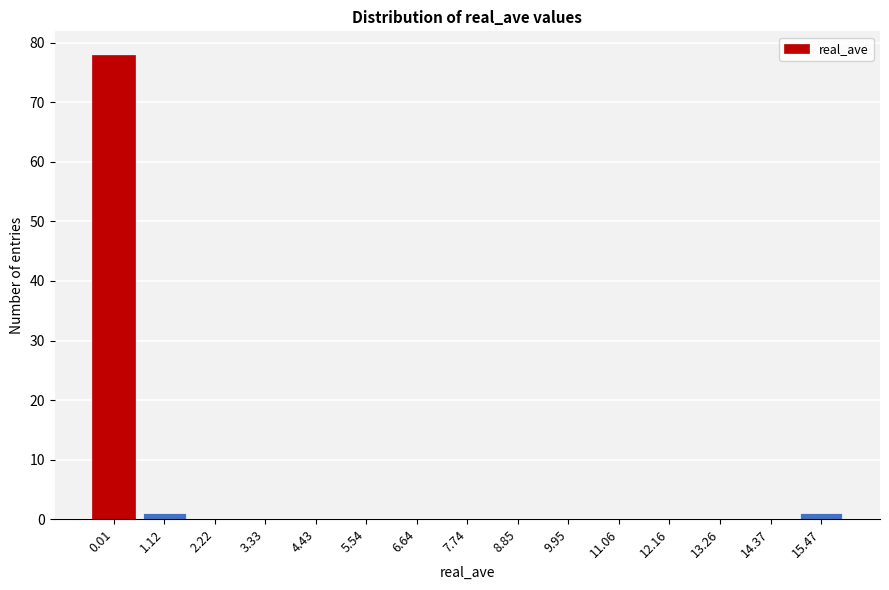

Reading left to right, list all the values displayed in this chart.

0.01=78	1.12=1	2.22=0	3.33=0	4.43=0	5.54=0	6.64=0	7.74=0	8.85=0	9.95=0	11.06=0	12.16=0	13.26=0	14.37=0	15.47=1